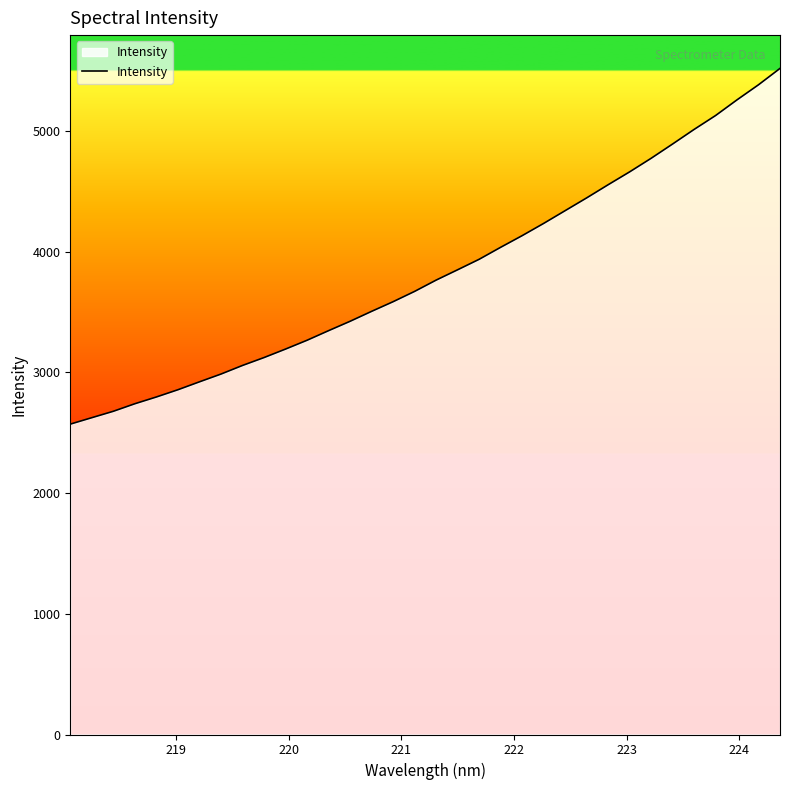

What is the difference between the maximum and minimum values?

2947.7